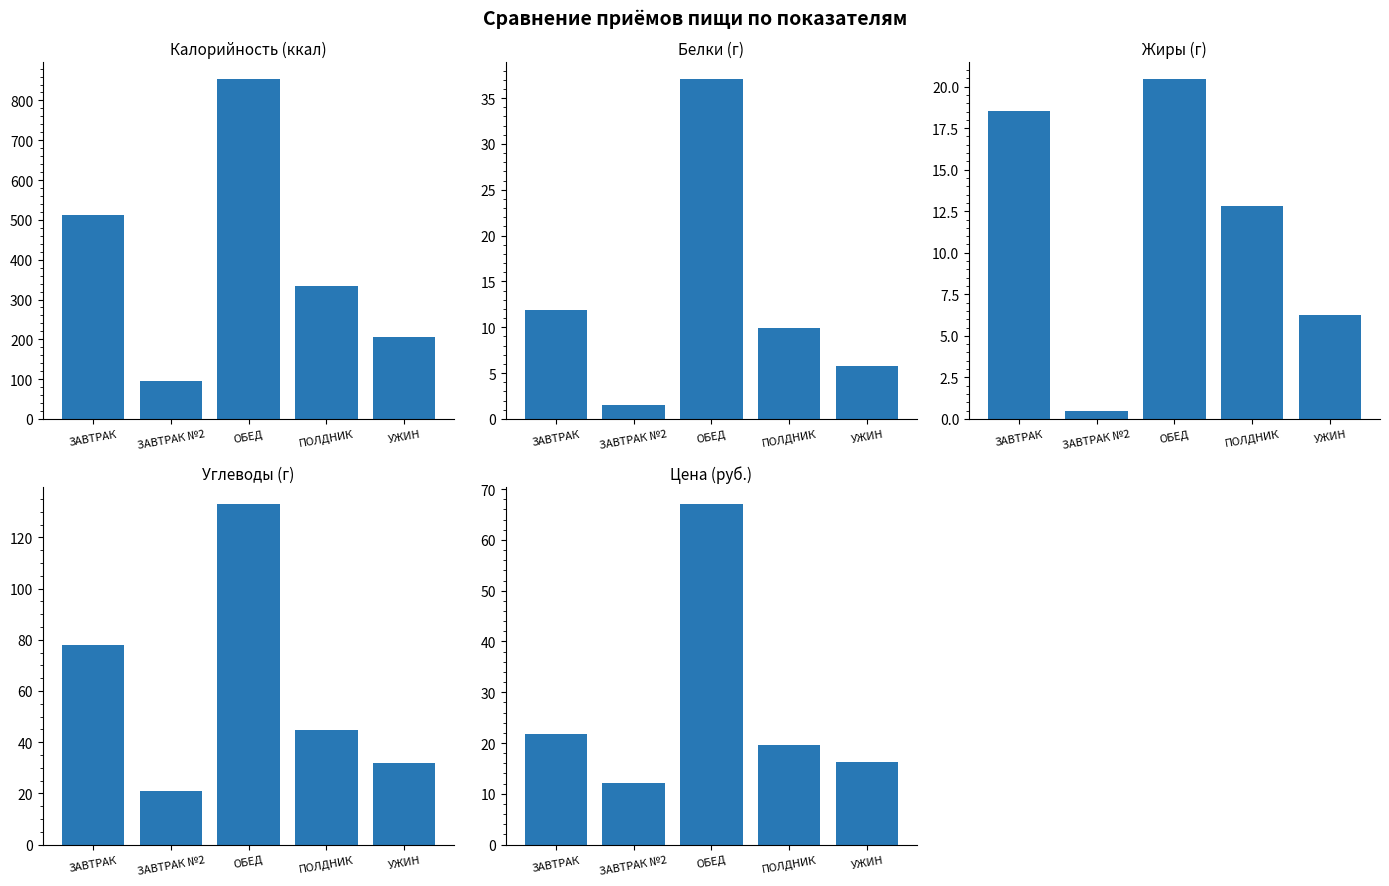

What position from the left is ЗАВТРАК?

1